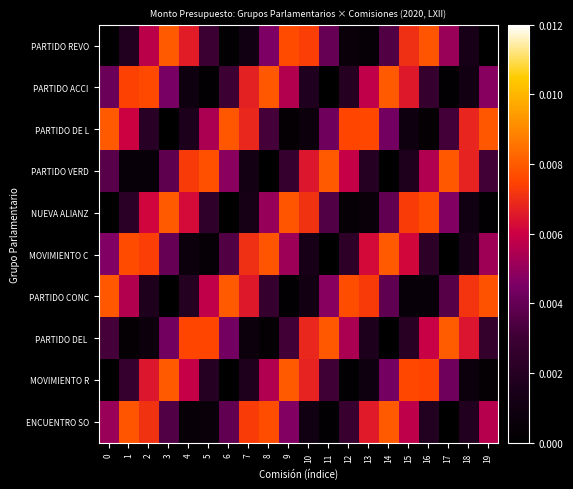

At 3, list the series in order from smallest to largest.

PARTIDO CONC, PARTIDO DE L, ENCUENTRO SO, PARTIDO VERD, MOVIMIENTO C, PARTIDO DEL, PARTIDO ACCI, MOVIMIENTO R, PARTIDO REVO, NUEVA ALIANZ